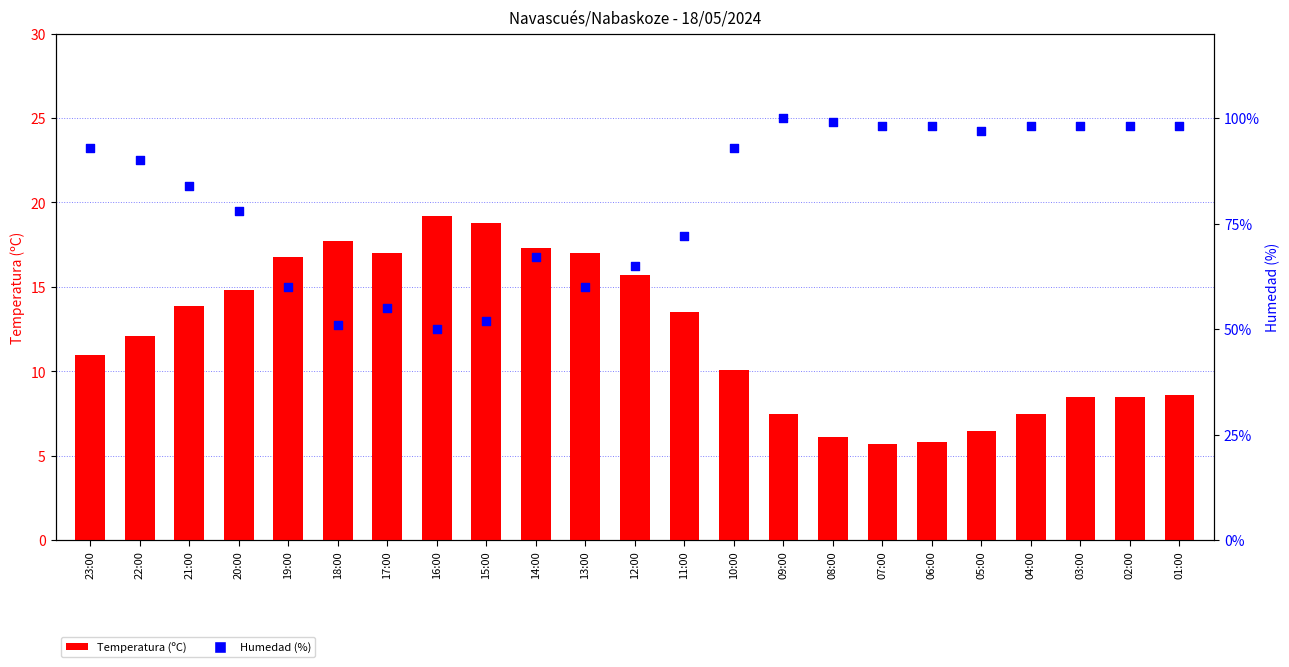

Which series has the largest Y range (max minus min)?

Humedad (%)